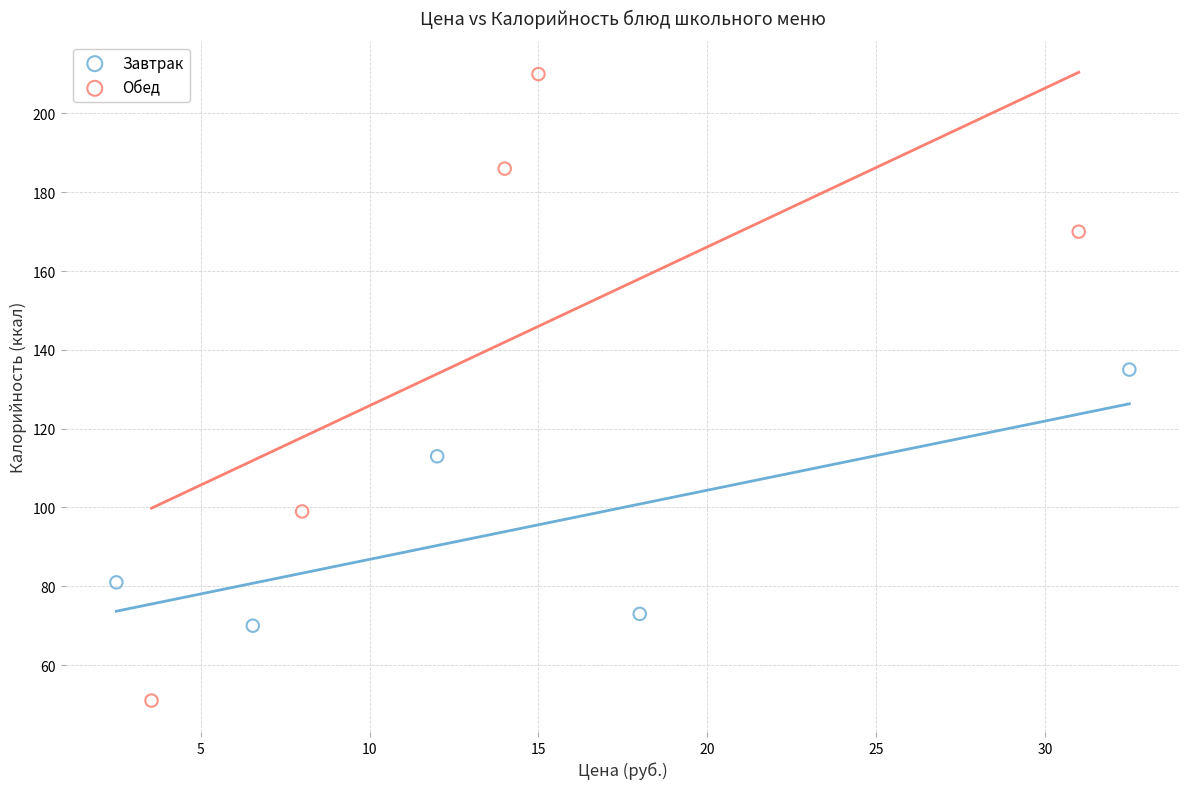

Which series has the largest Y range (max minus min)?

Обед